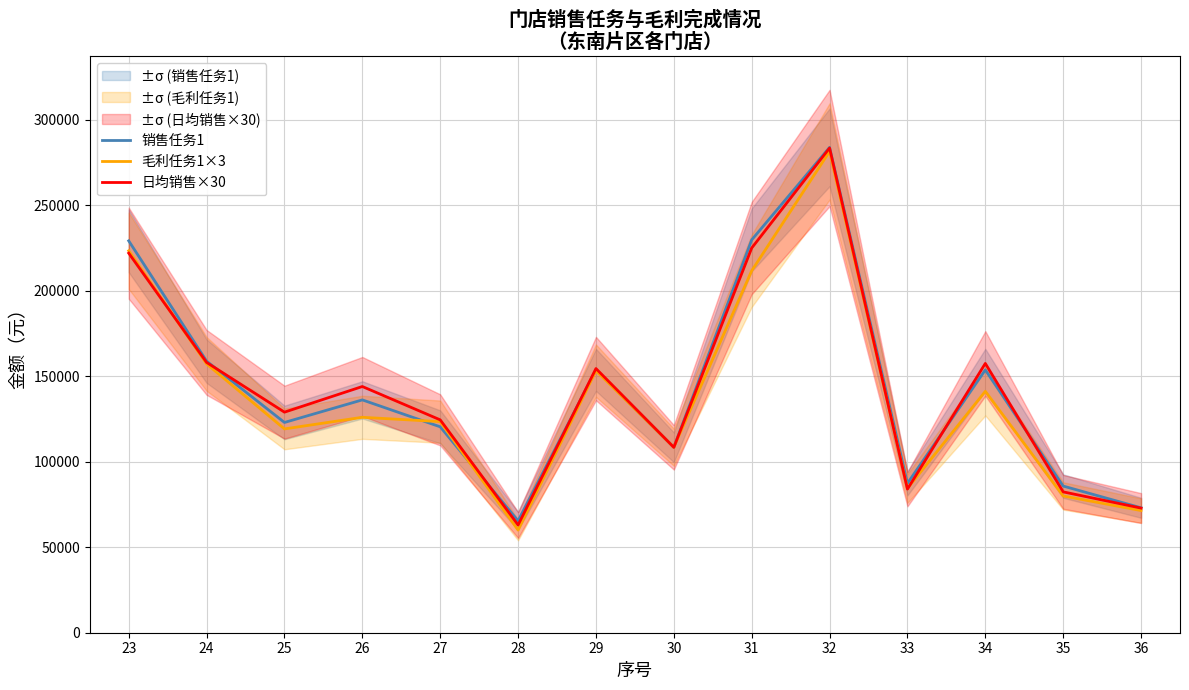

True or false: 日均销售×30 has a value of 84000.0 at 33.

True